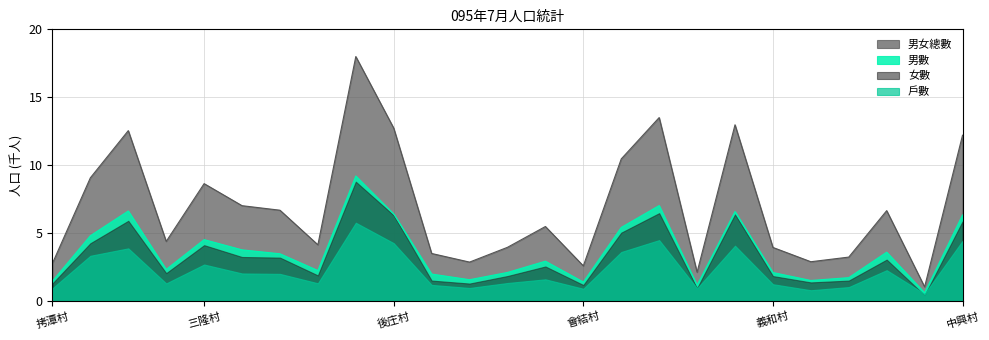

The 男數 series shows 3.5 at 大寮村. True or false?

False